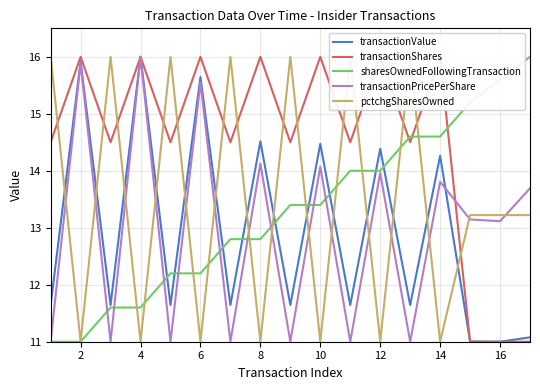

What is the maximum value for transactionPricePerShare?

16.0